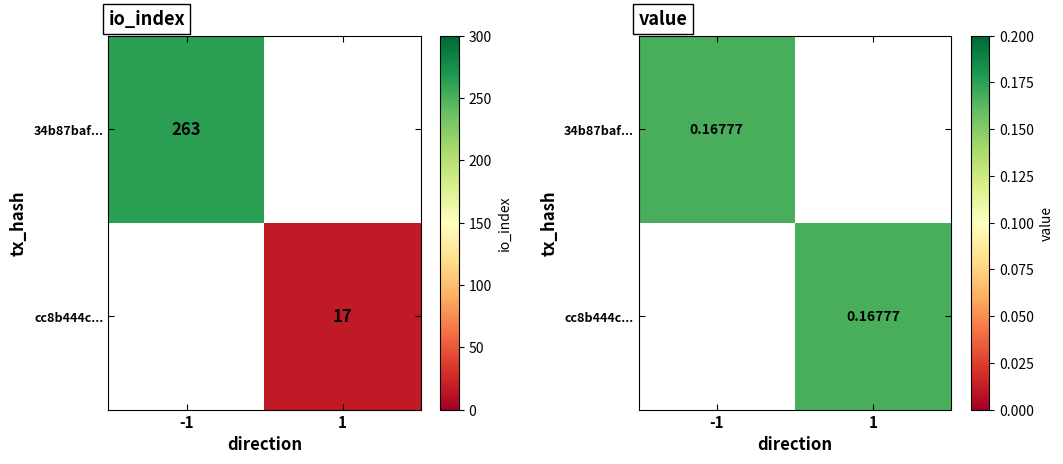

At how many categories does at least one series exceed 0?

2